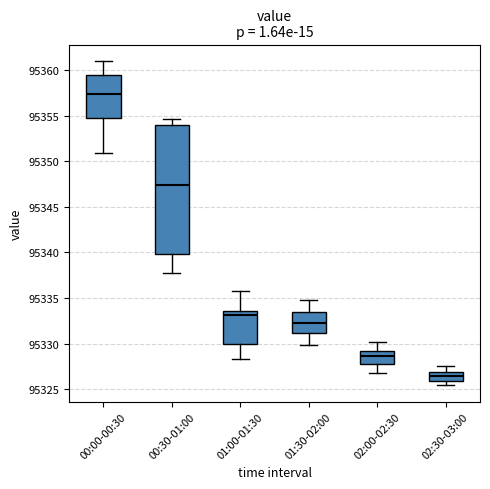

Reading left to right, read every box against the y-axis: the position of its median line, the range the box covers, and the ends of its whiskers. The values are not printed on the chart, so give them approximately, as read against the axis.

00:00-00:30: median 95357.5, box 95354.5 to 95359.5, whiskers 95351.0 to 95361.0
00:30-01:00: median 95347.5, box 95340.0 to 95354.0, whiskers 95337.5 to 95354.5
01:00-01:30: median 95333.0, box 95330.0 to 95333.5, whiskers 95328.5 to 95335.5
01:30-02:00: median 95332.5, box 95331.0 to 95333.5, whiskers 95330.0 to 95335.0
02:00-02:30: median 95328.5, box 95328.0 to 95329.0, whiskers 95327.0 to 95330.0
02:30-03:00: median 95326.5, box 95326.0 to 95327.0, whiskers 95325.5 to 95327.5